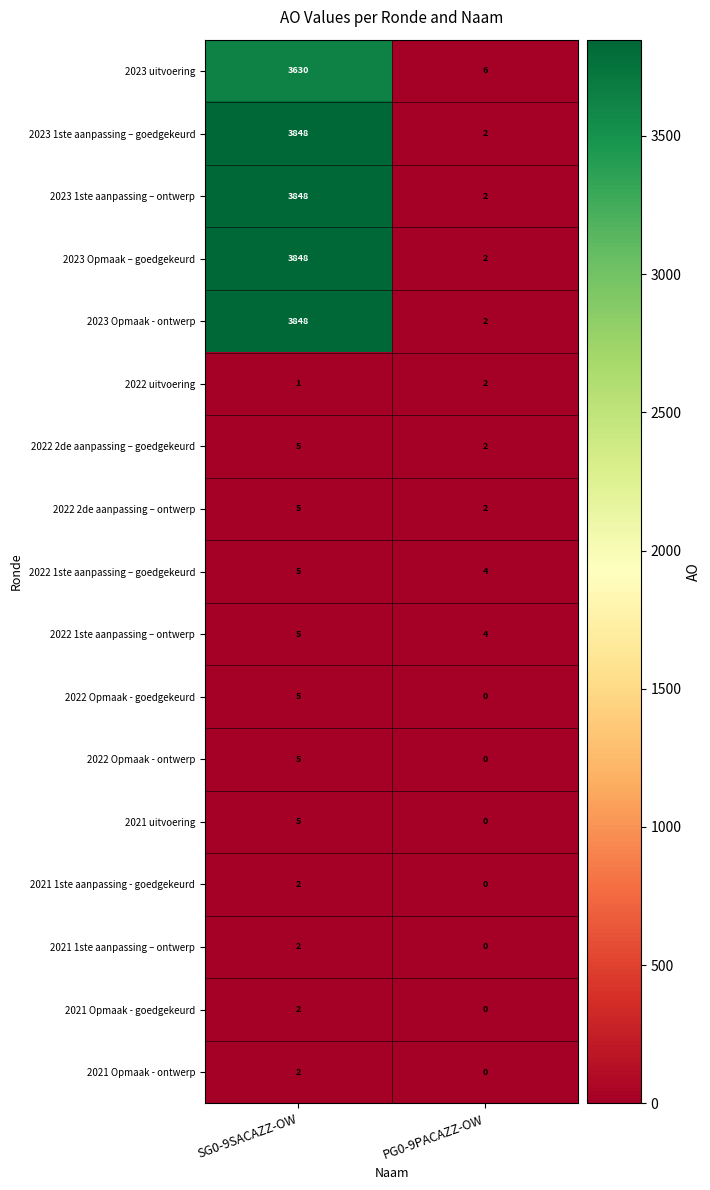

What is the spread (max minus min) of values at SG0-9SACAZZ-OW?

3847